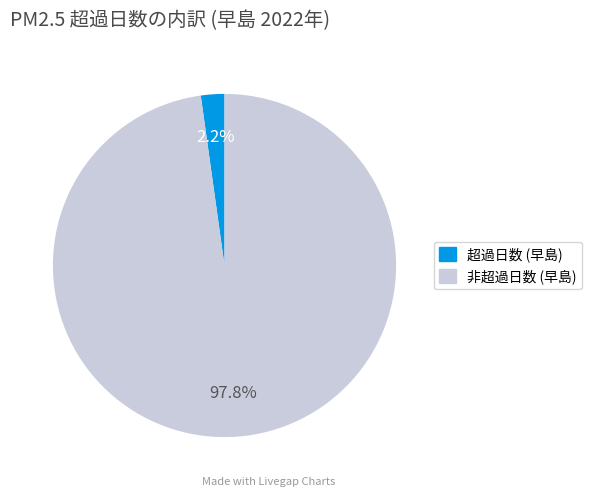

Is there any slice that represents more than half of the pie?

Yes